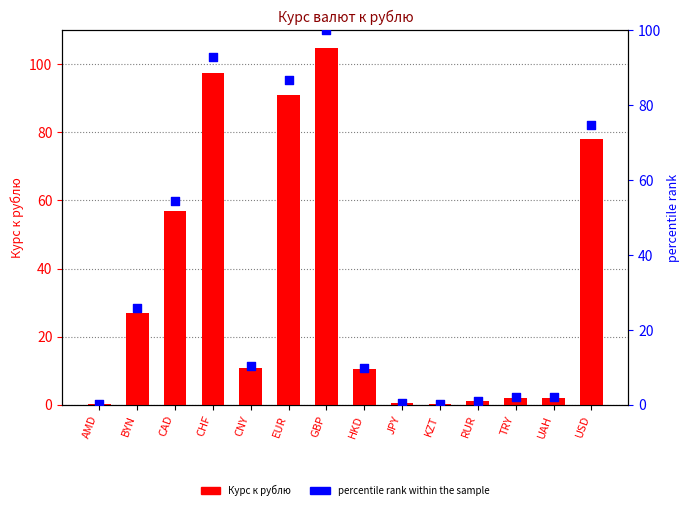

Which series contains the highest Y value?

Курс к рублю